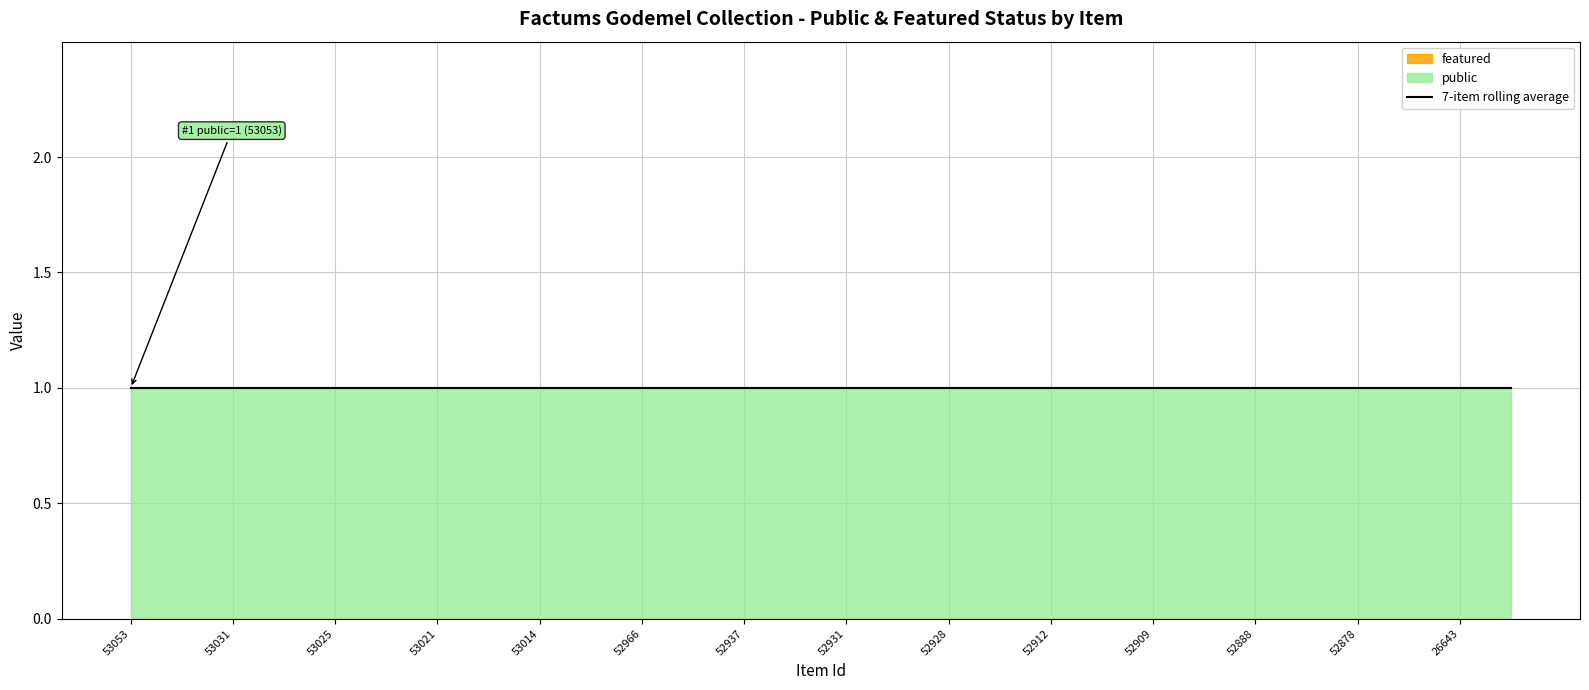

What is the value of the public point at the 22nd from the left?

1